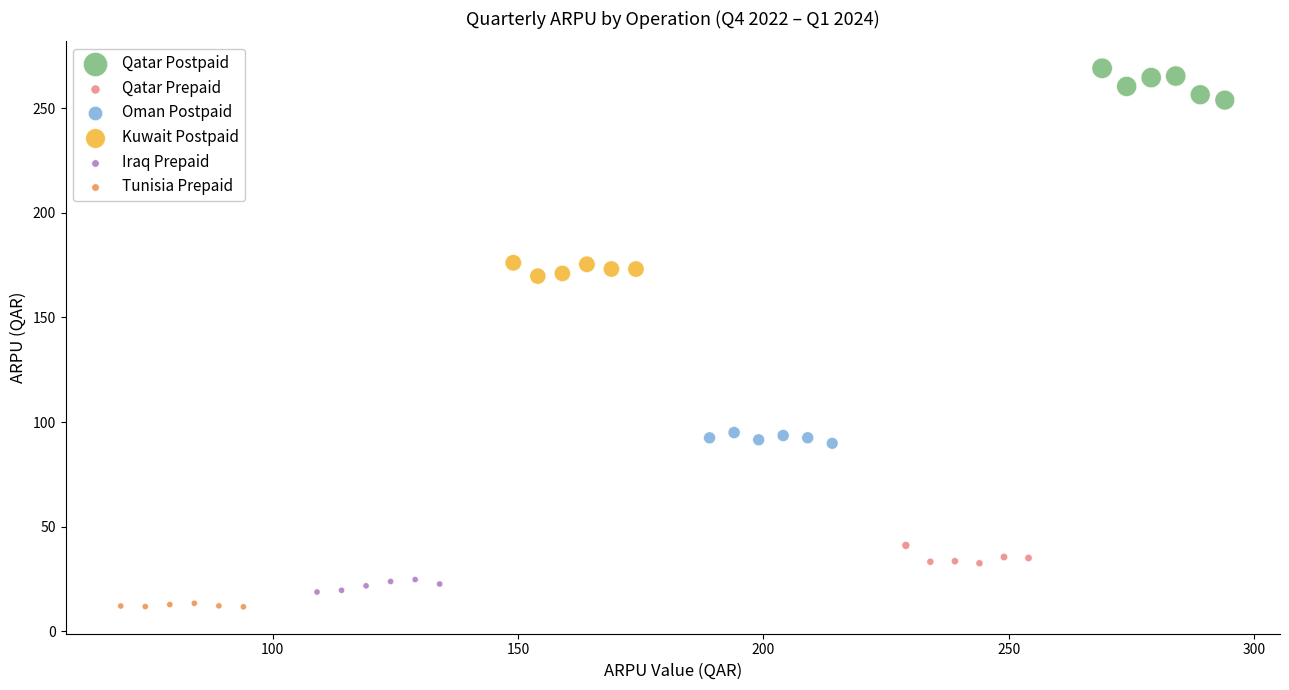

Which series has the widest spread of Y values?

Qatar Postpaid